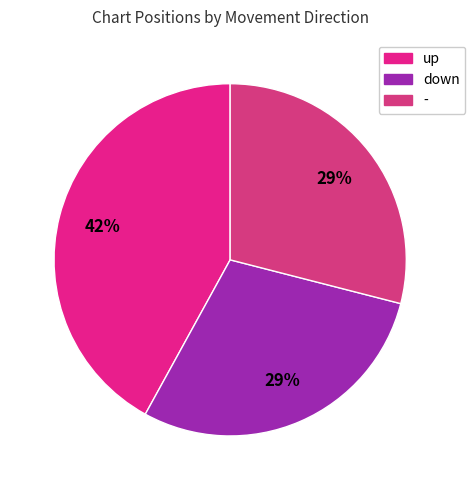

Approximately how many times larger is the value at up compared to -?

1.4